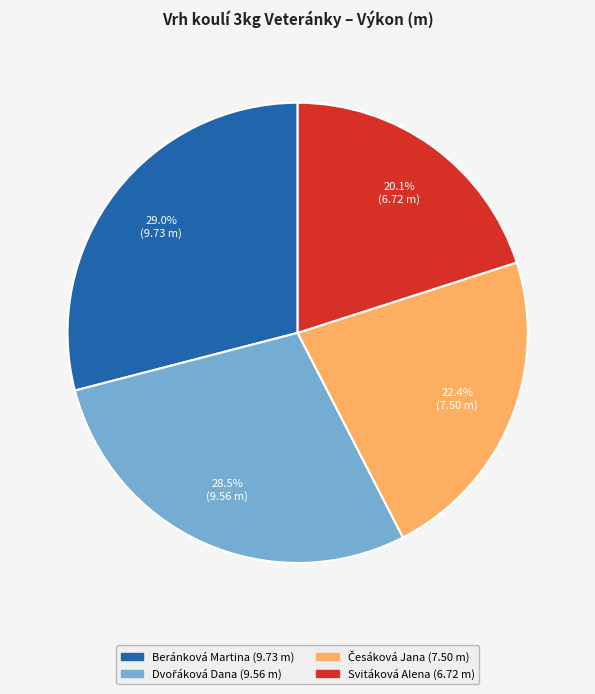

Which category has the biggest portion of the pie?

Beránková Martina